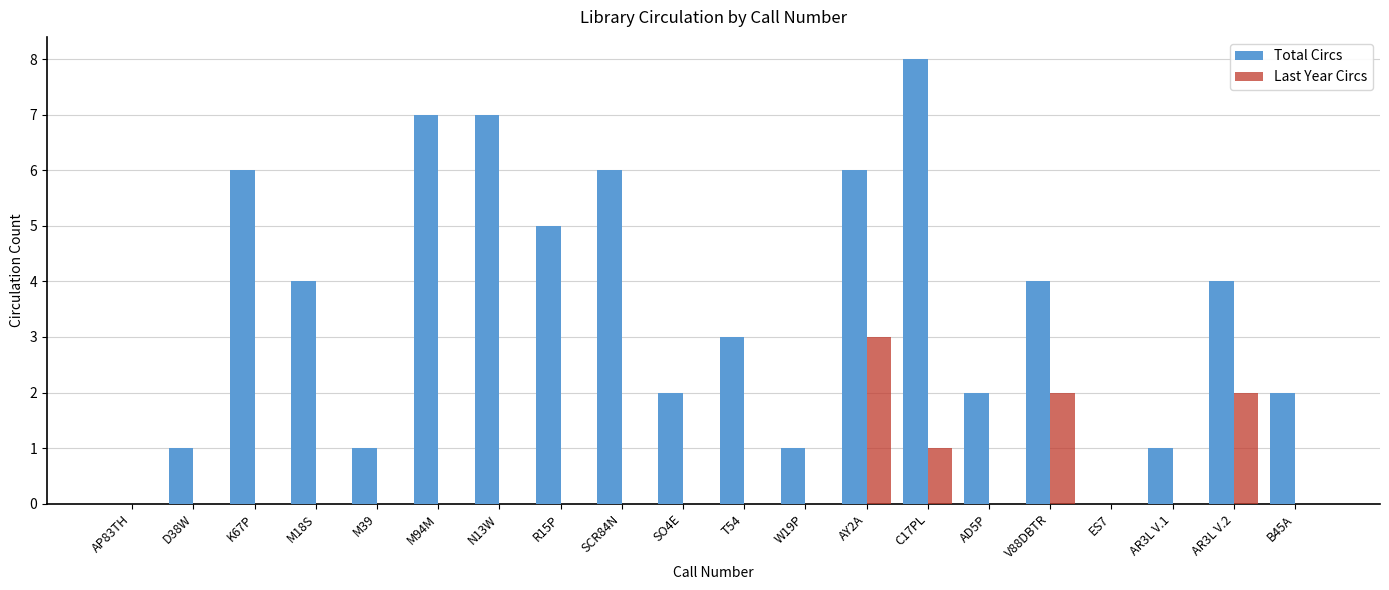

What are all the series names shown in the legend?

Total Circs, Last Year Circs